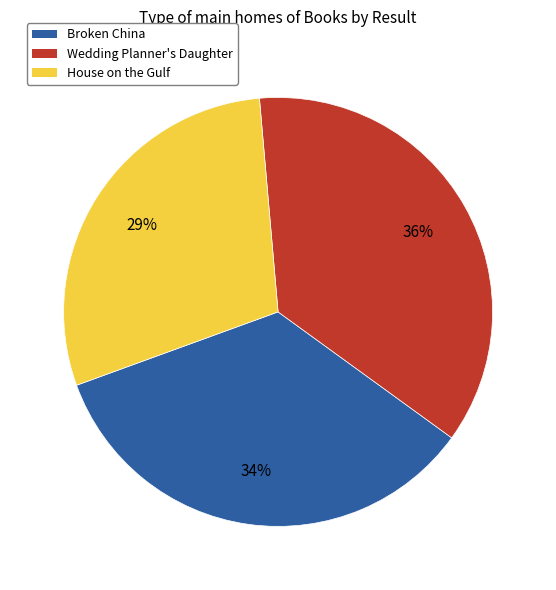

Does any single category account for the majority?

No